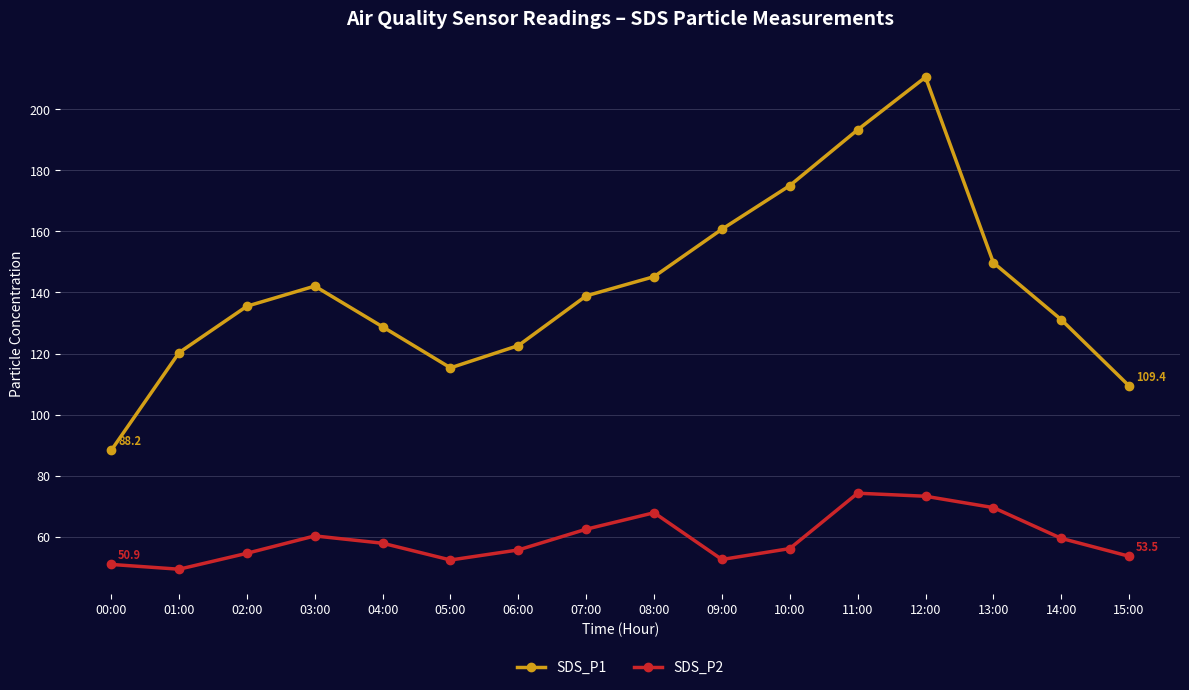

True or false: SDS_P1 and SDS_P2 intersect in this chart.

False